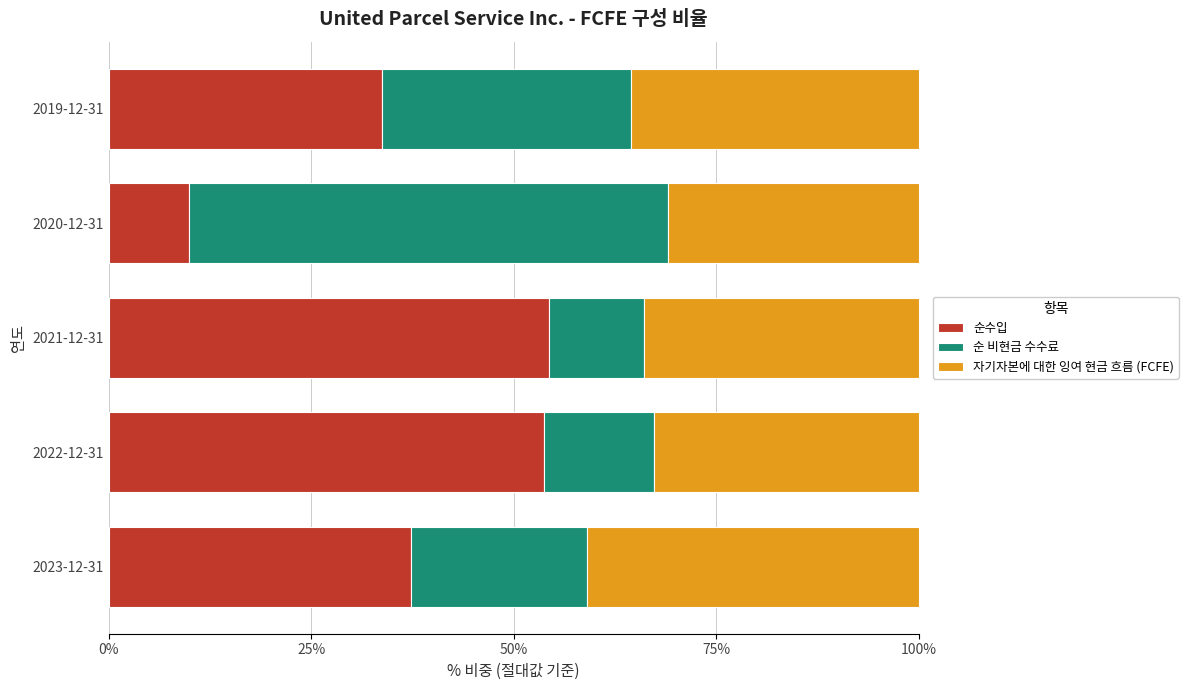

What is the total value across all series at 2019-12-31?

100.0